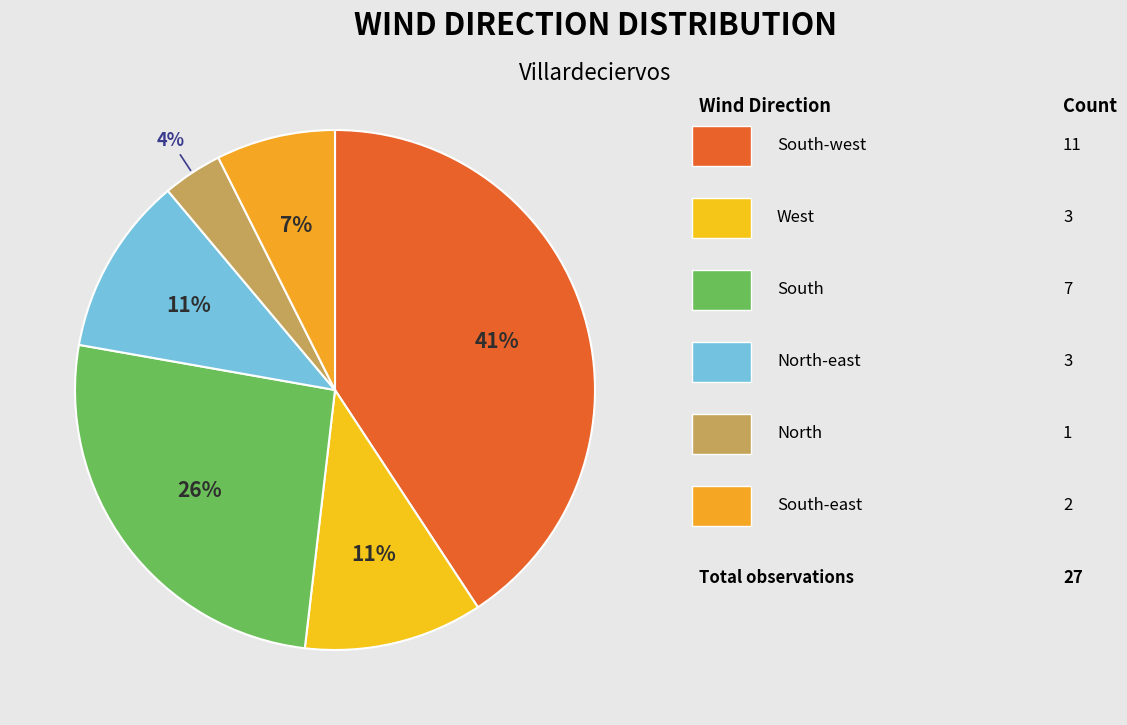

How many slices are in this pie chart?

6